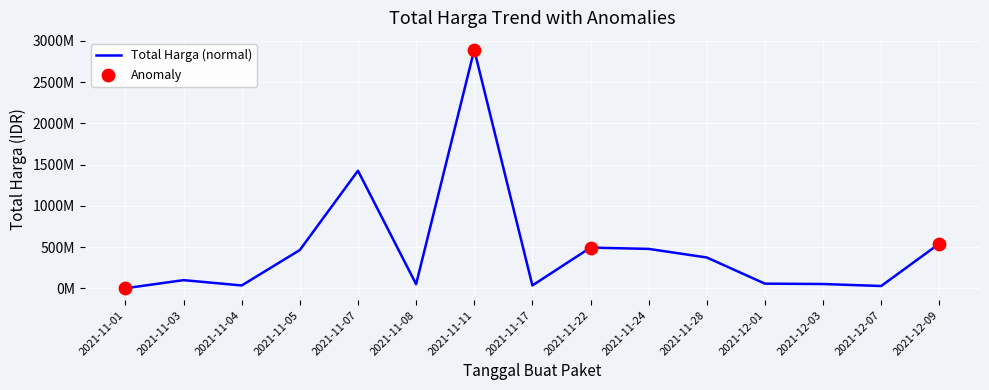

What is the change in value from 2021-11-08 to 2021-12-03?

+1870960